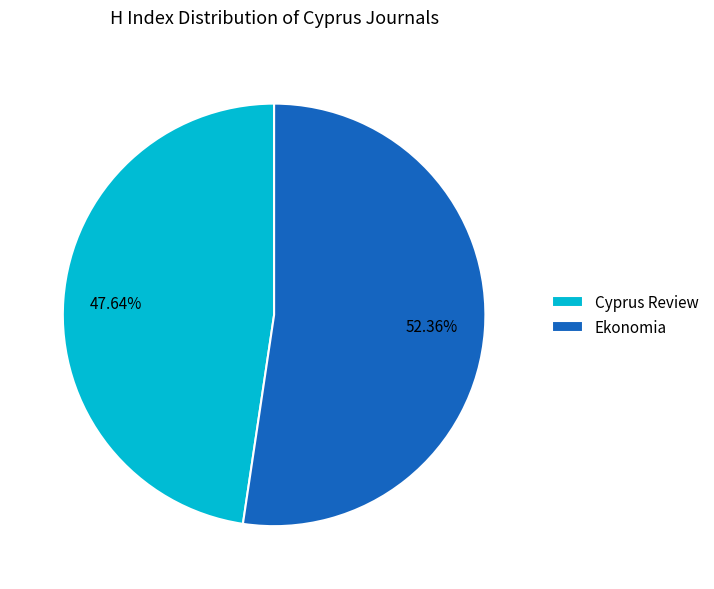

The Cyprus Review slice represents 48% of the pie. True or false?

True